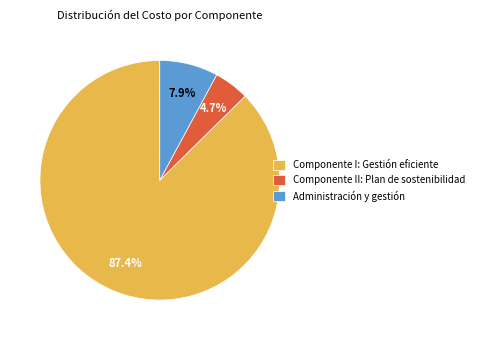

To the nearest percent, what is the average slice percentage?

33%